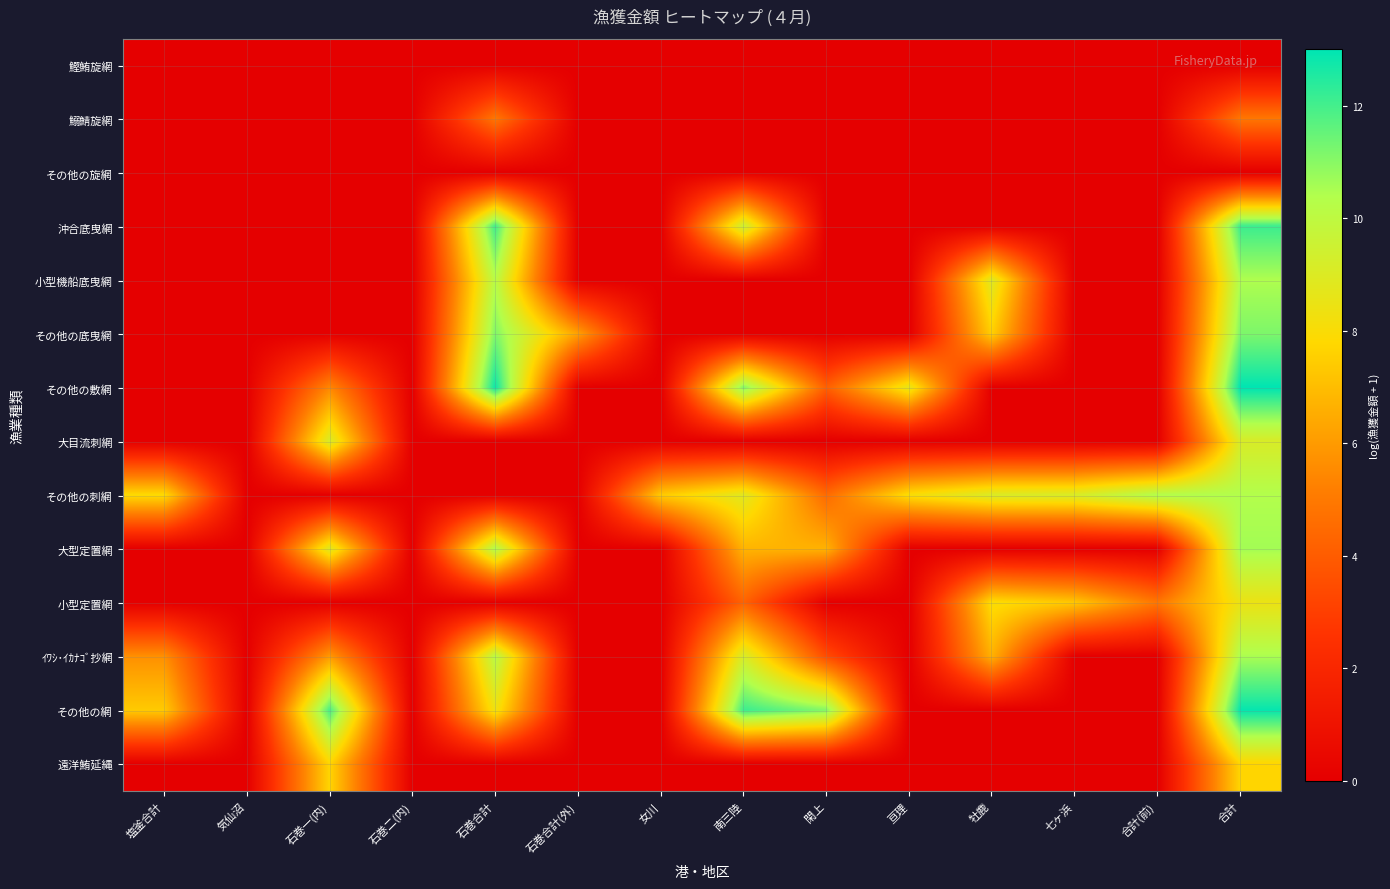

Between 閑上 and 石巻二(内), which is larger?

閑上